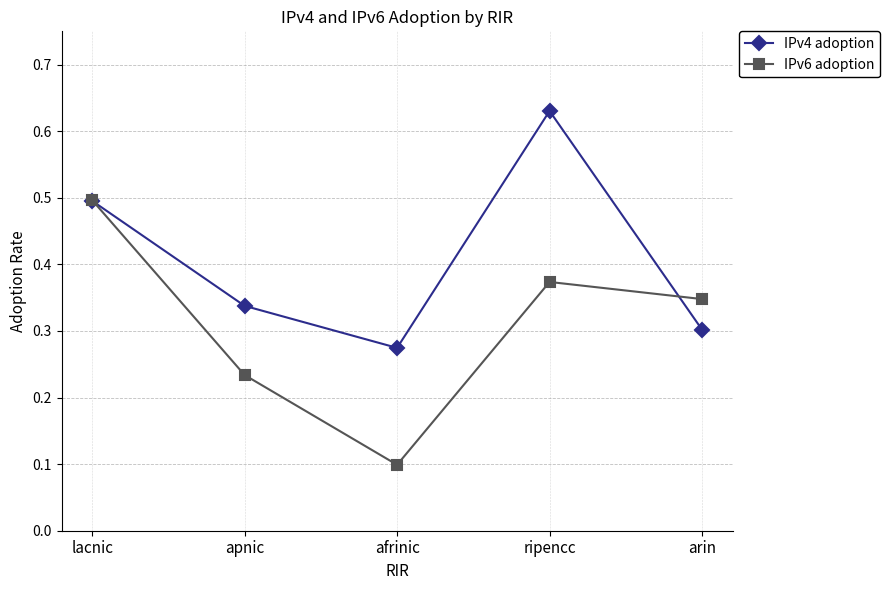

How many lines are shown in the chart?

2